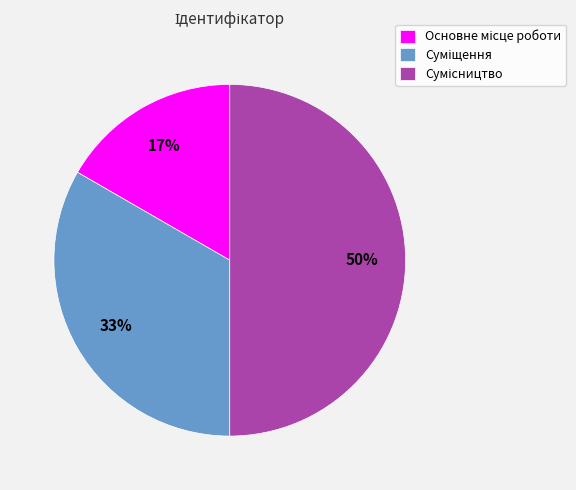

How many slices are in this pie chart?

3